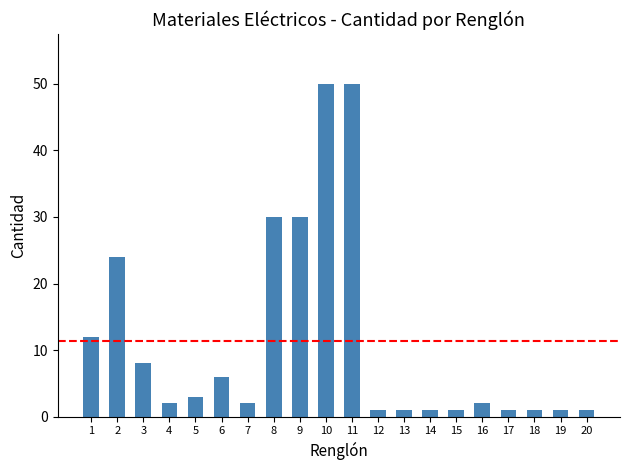

What is the value of the 12th bar from the left?

1